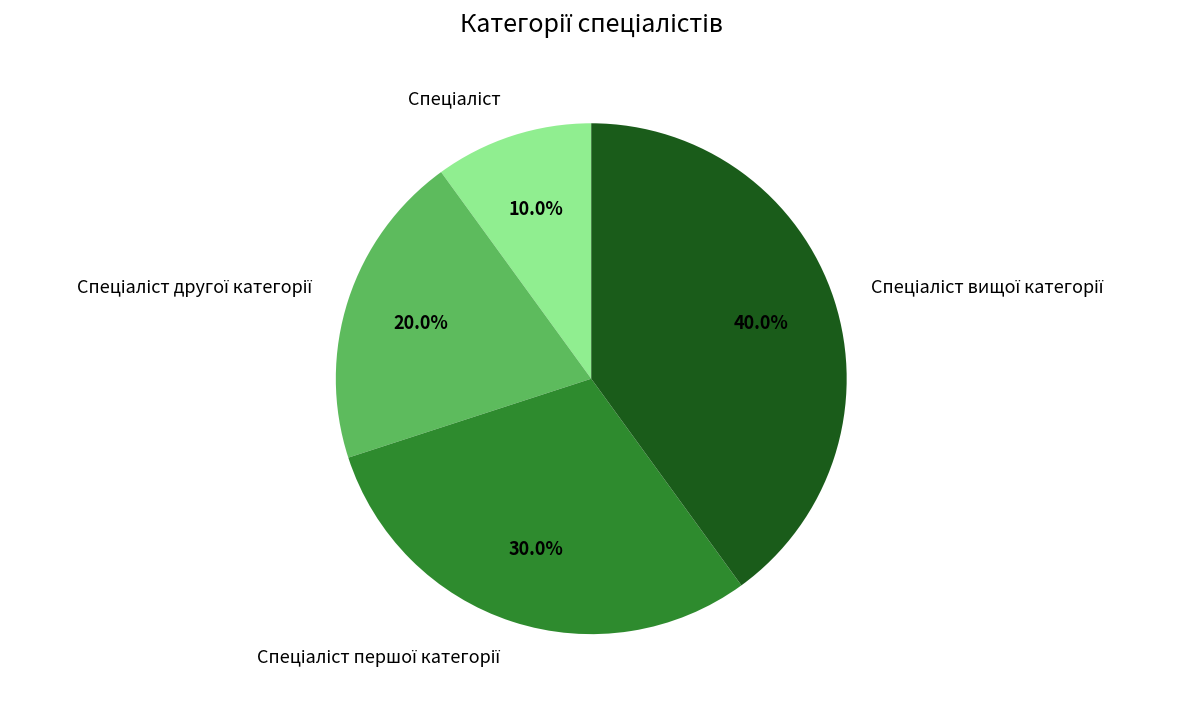

To the nearest percent, what is the difference between the largest and smallest slice percentages?

30%